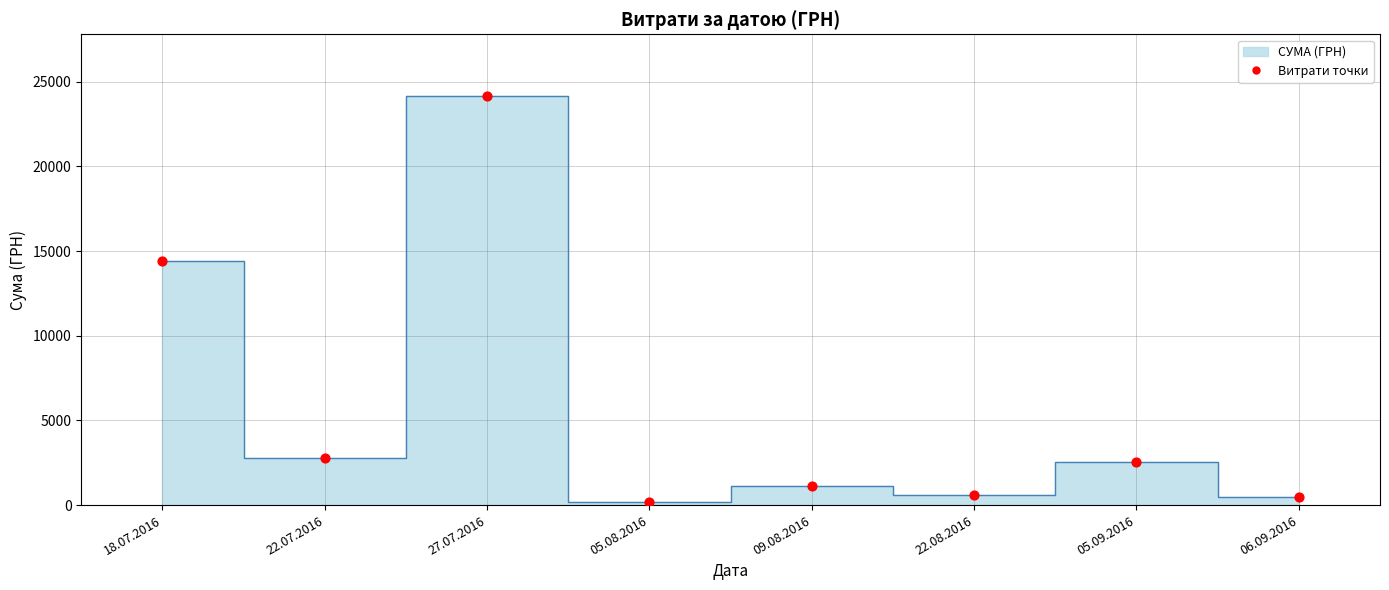

What is the range of Y values (max minus min)?

23975.5